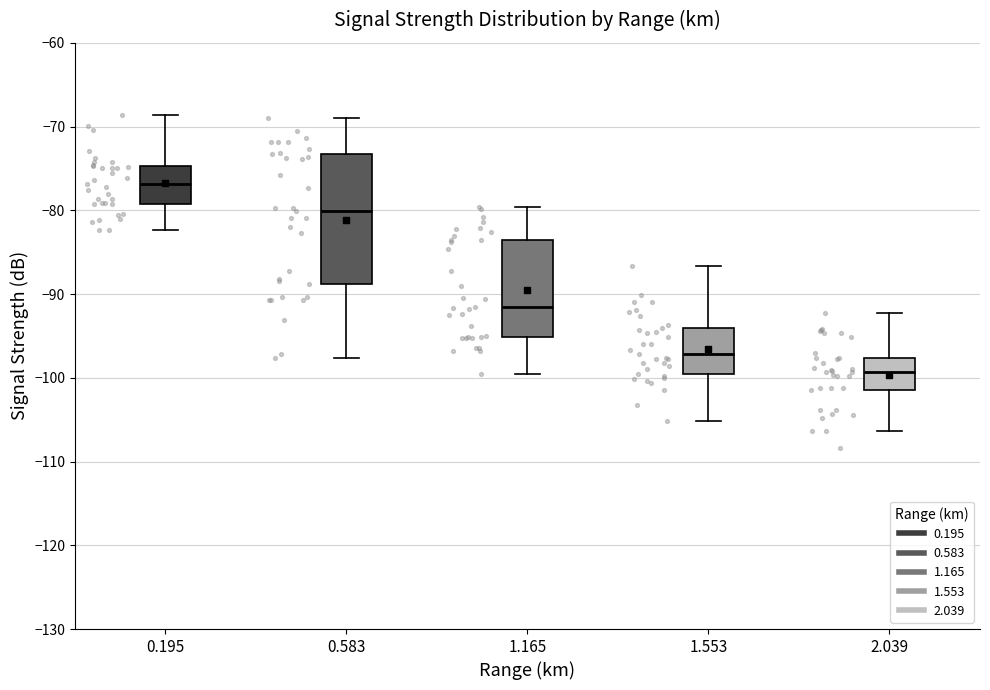

Reading left to right, transcribe this box plot: for each box, give where its median line is, the range the box spans, and where its two whiskers end, as read against the y-axis. The values are not printed on the chart, so give them approximately, as read against the axis.

0.195: median -77, box -79 to -75, whiskers -82 to -69
0.583: median -80, box -89 to -73, whiskers -98 to -69
1.165: median -92, box -95 to -83, whiskers -99 to -80
1.553: median -97, box -99 to -94, whiskers -105 to -87
2.039: median -99, box -101 to -98, whiskers -106 to -92